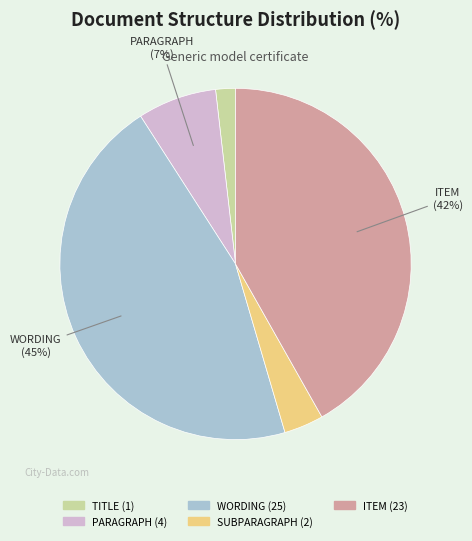

To the nearest percent, what is the average slice percentage?

20%